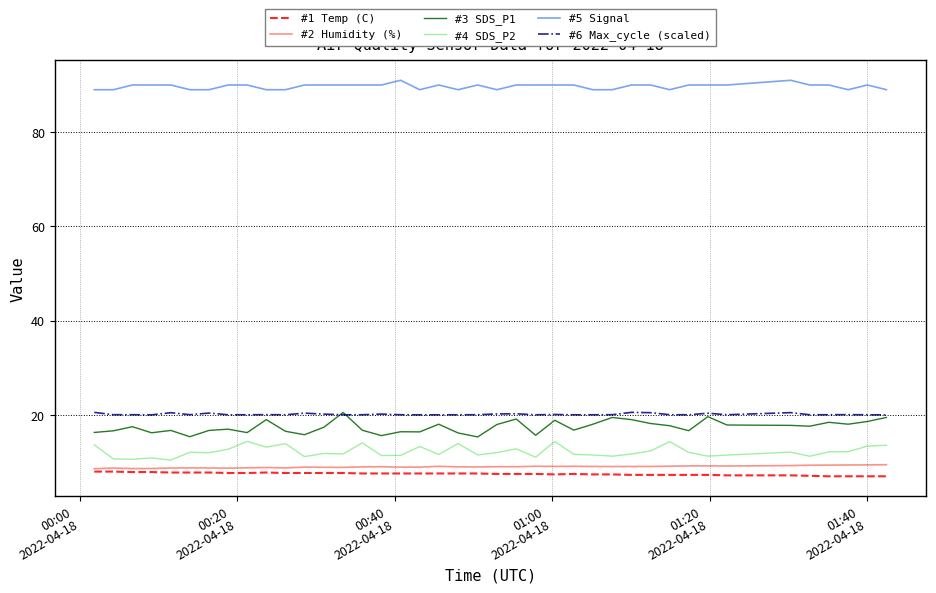

True or false: #4 SDS_P2 and #1 Temp (C) cross at least once.

False